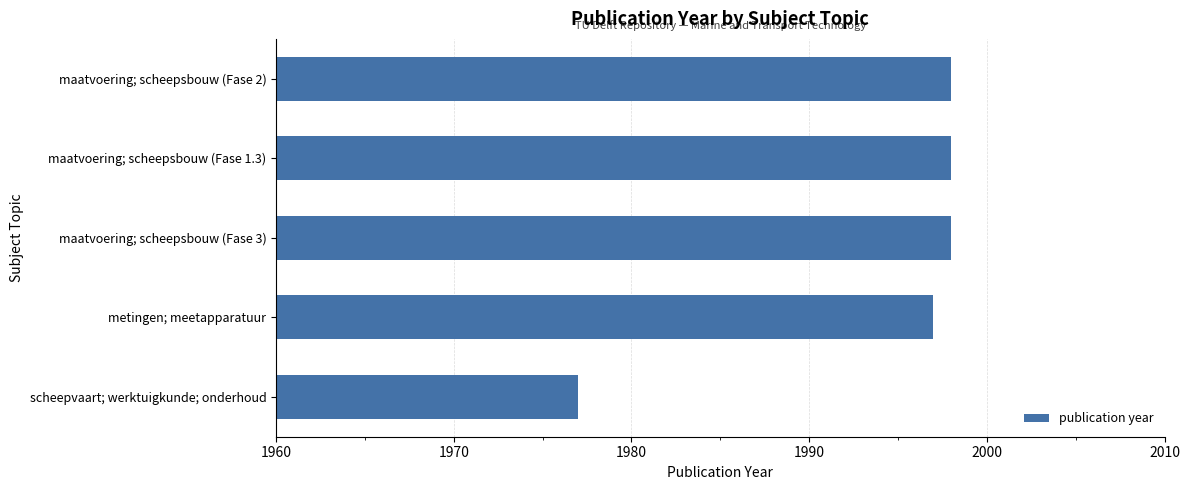

What is the smallest value displayed?

1977